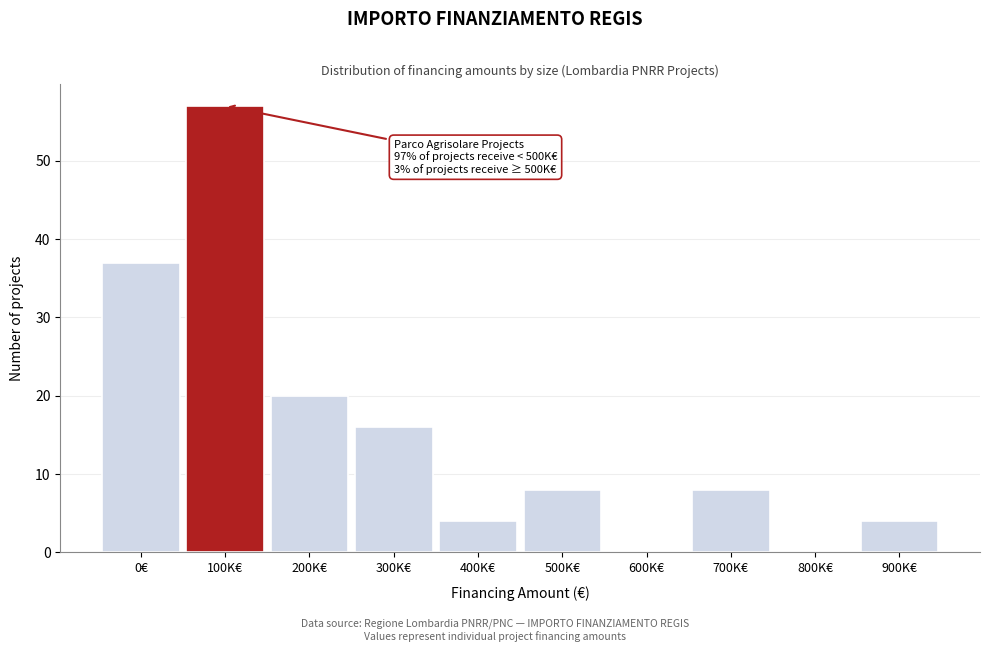

Reading left to right, what are all the values shown in this chart?

0€=37	100K€=57	200K€=20	300K€=16	400K€=4	500K€=8	600K€=0	700K€=8	800K€=0	900K€=4